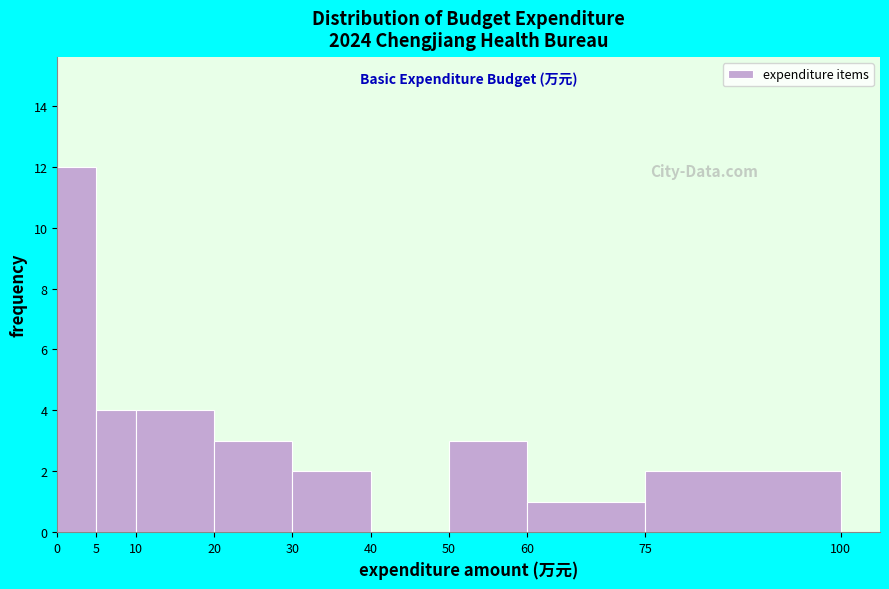

Reading left to right, list every bar in this chart as the range it spans on the x-axis followed by its height. The values are not printed on the chart, so give them approximately, as read against the axis.

0 to 5: 12
5 to 10: 4
10 to 20: 4
20 to 30: 3
30 to 40: 2
40 to 50: 0
50 to 60: 3
60 to 75: 1
75 to 100: 2